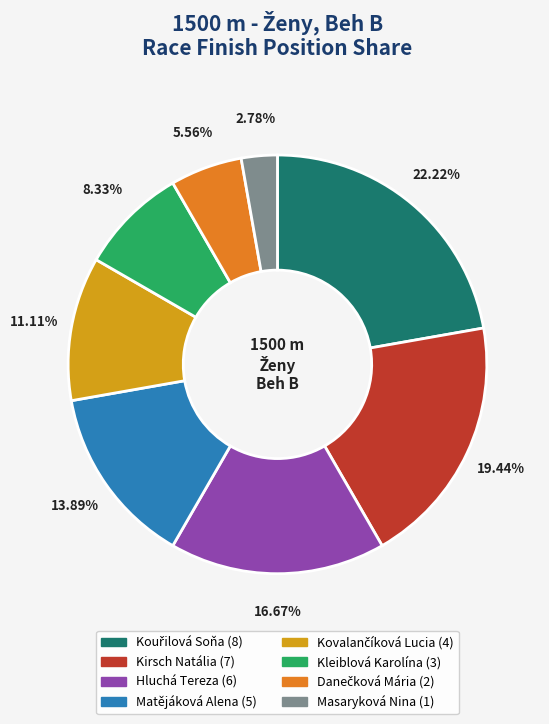

True or false: Matějáková Alena accounts for 14% of the total.

True